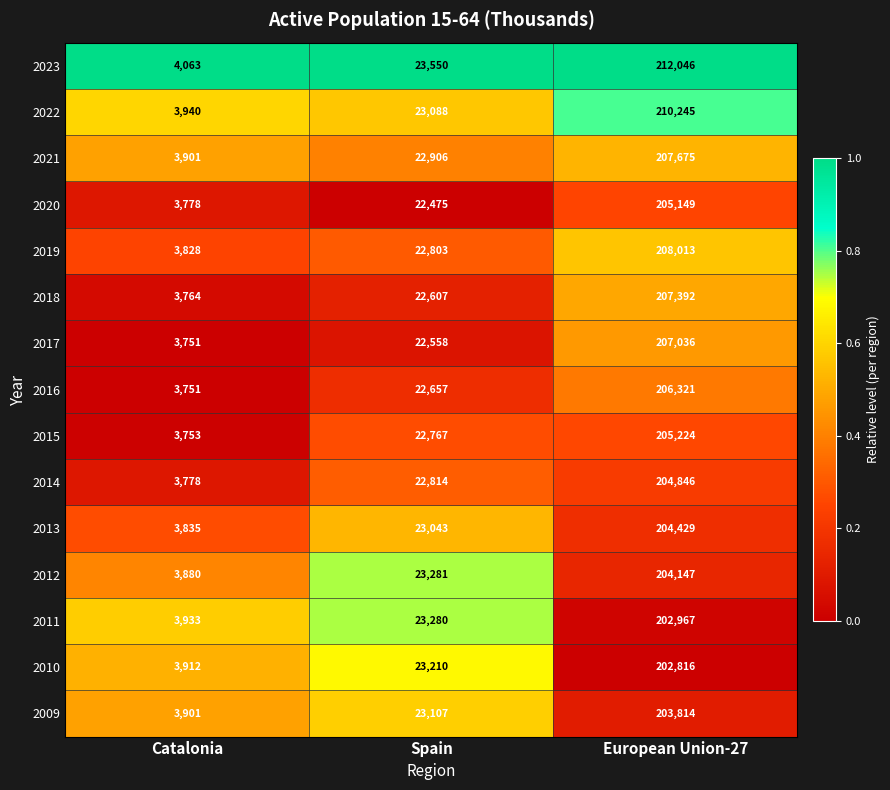

The 2022 series shows 31877 at Spain. True or false?

False